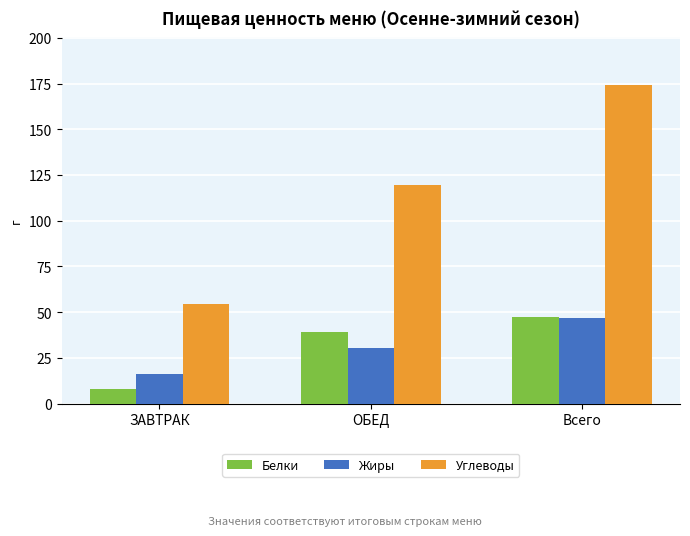

How many series are shown in this chart?

3